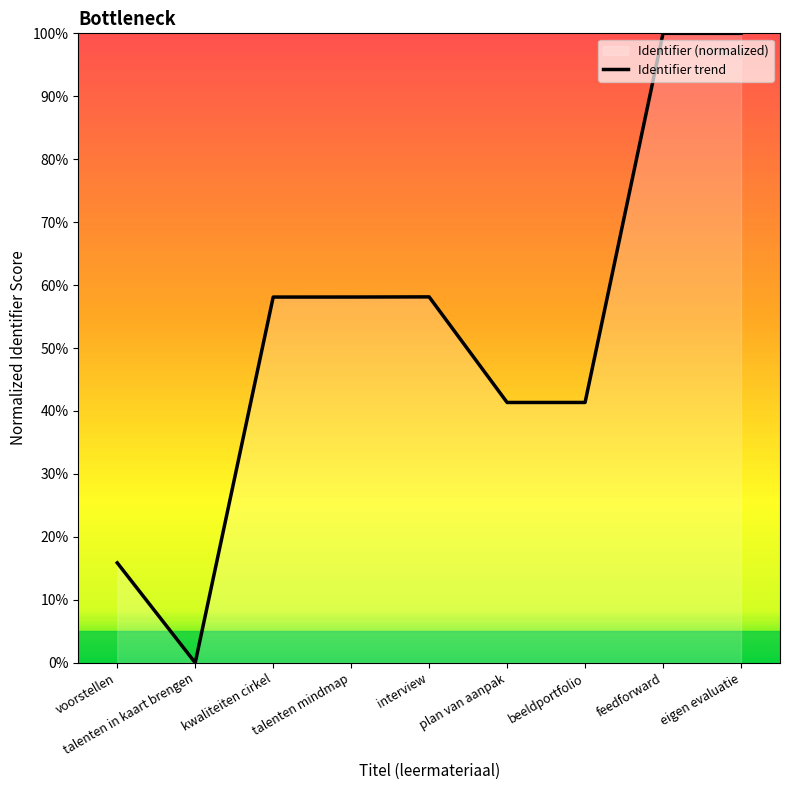

Reading left to right, list all the values displayed in this chart.

voorstellen=15.9	talenten in kaart brengen=0.0	kwaliteiten cirkel=58.1	talenten mindmap=58.1	interview=58.1	plan van aanpak=41.4	beeldportfolio=41.4	feedforward=100.0	eigen evaluatie=100.0